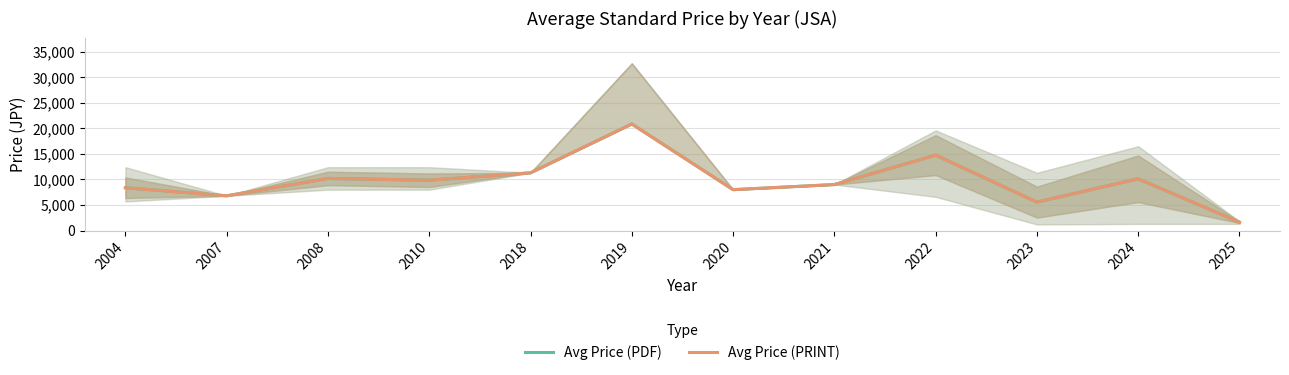

What is the total value across all series at 2019?

41700.0